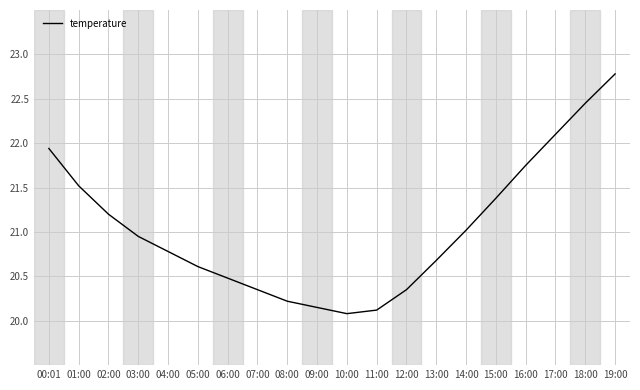

The value at 00:01 is 12.2. True or false?

False